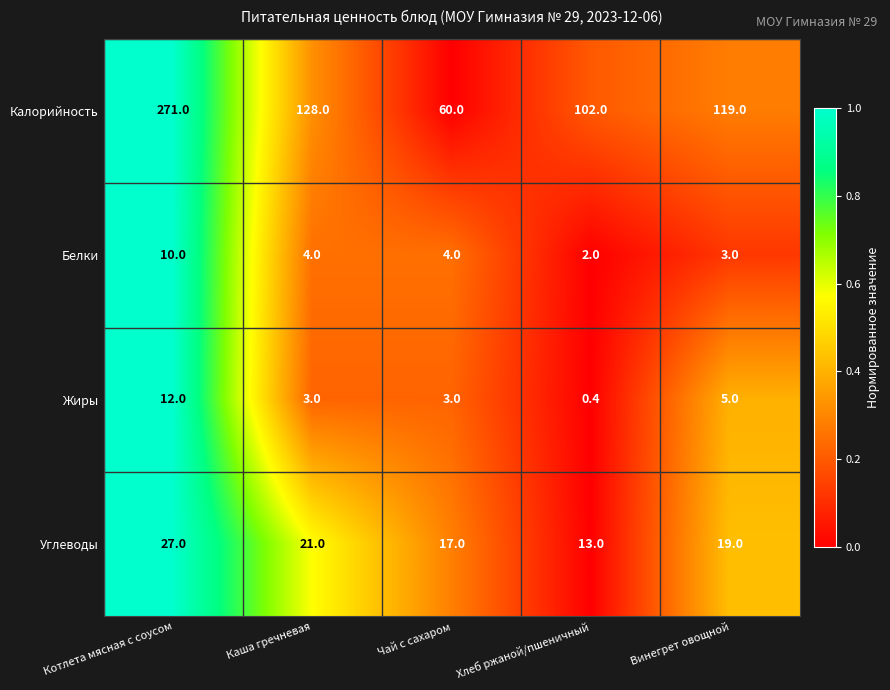

Reading left to right, extract all data points from this chart.

Калорийность: 271.0	128.0	60.0	102.0	119.0
Белки: 10.0	4.0	4.0	2.0	3.0
Жиры: 12.0	3.0	3.0	0.4	5.0
Углеводы: 27.0	21.0	17.0	13.0	19.0